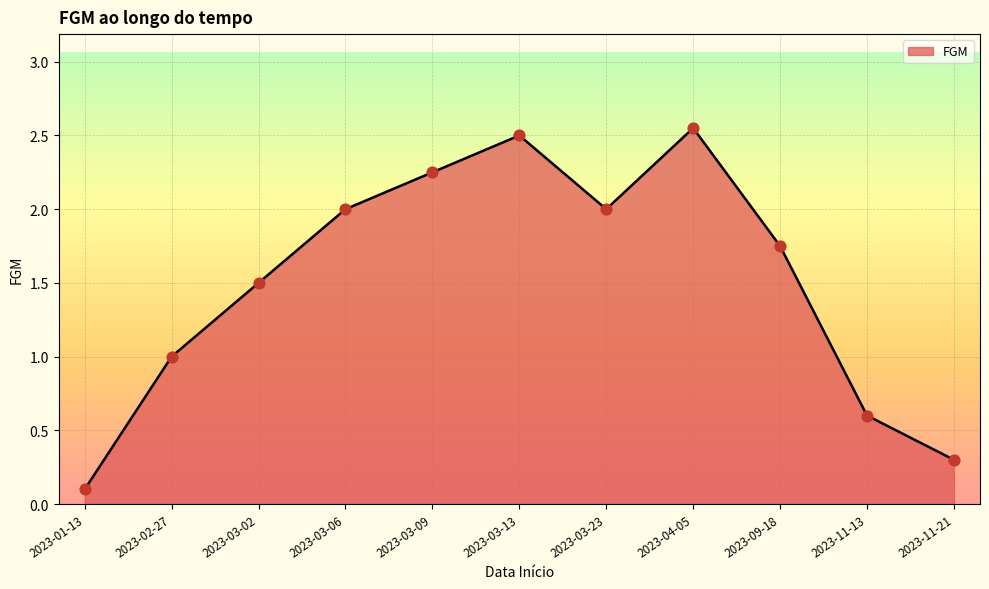

Approximately how many times larger is the value at 2023-02-27 compared to 2023-09-18?

0.6